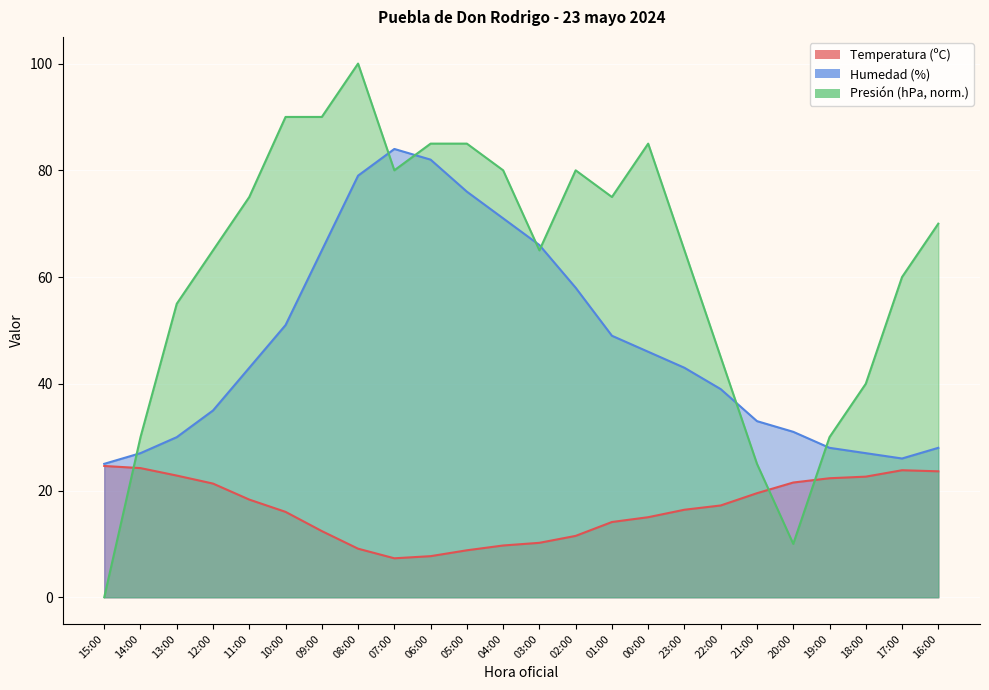

How many interior local valleys does the Temperatura (ºC) series have?

1